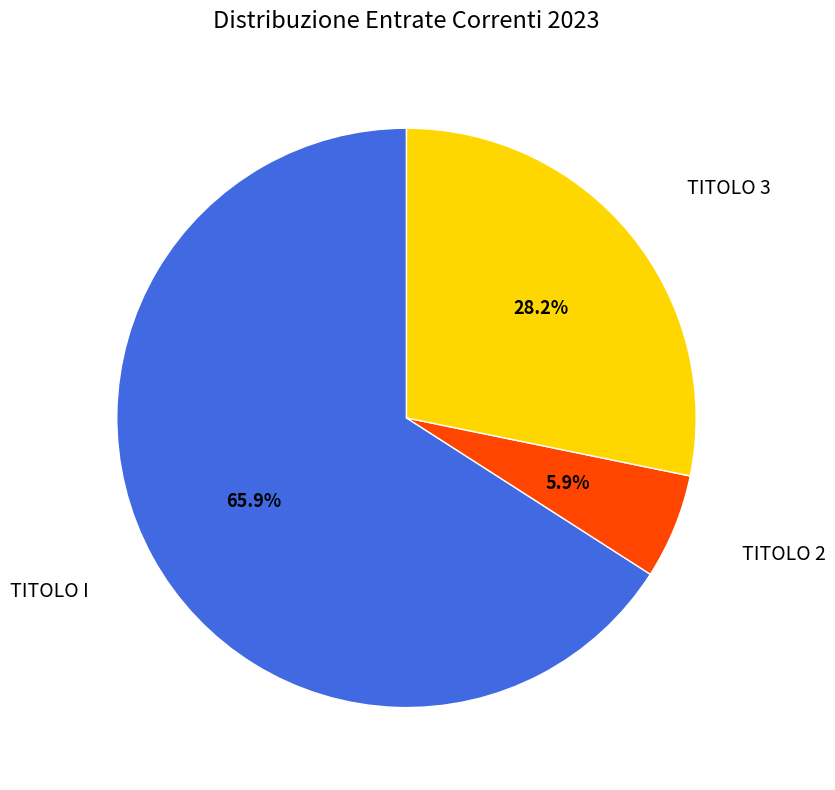

Does any single category account for the majority?

Yes